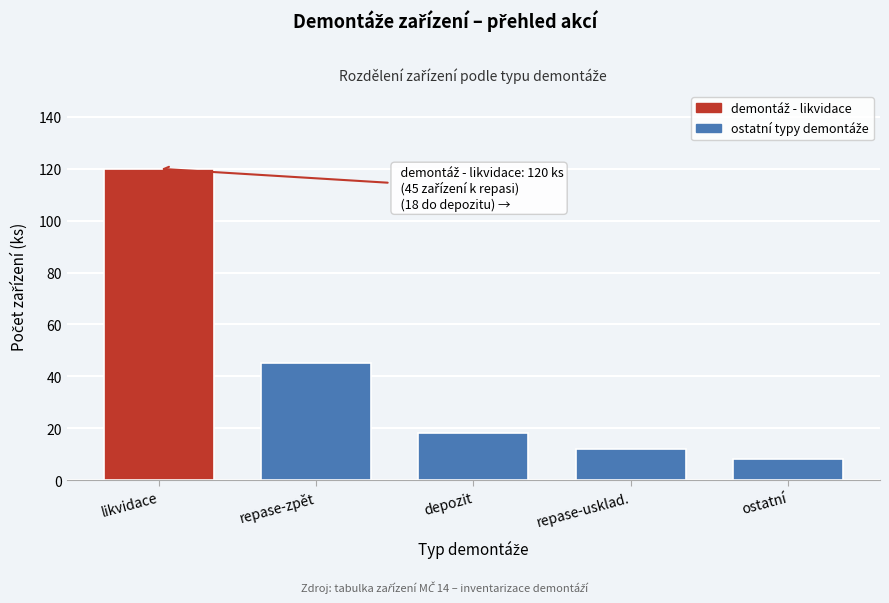

Reading left to right, list all the values displayed in this chart.

120	45	18	12	8